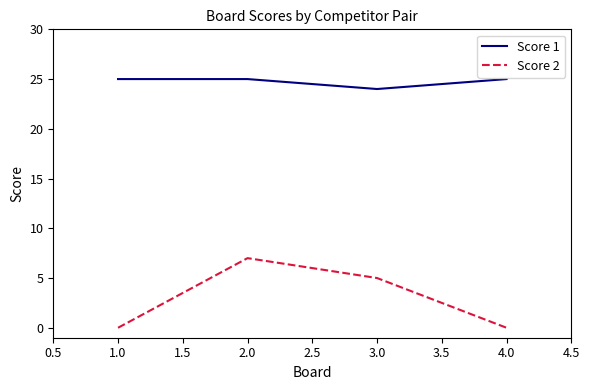

At 3.0, list the series in order from largest to smallest.

Score 1, Score 2